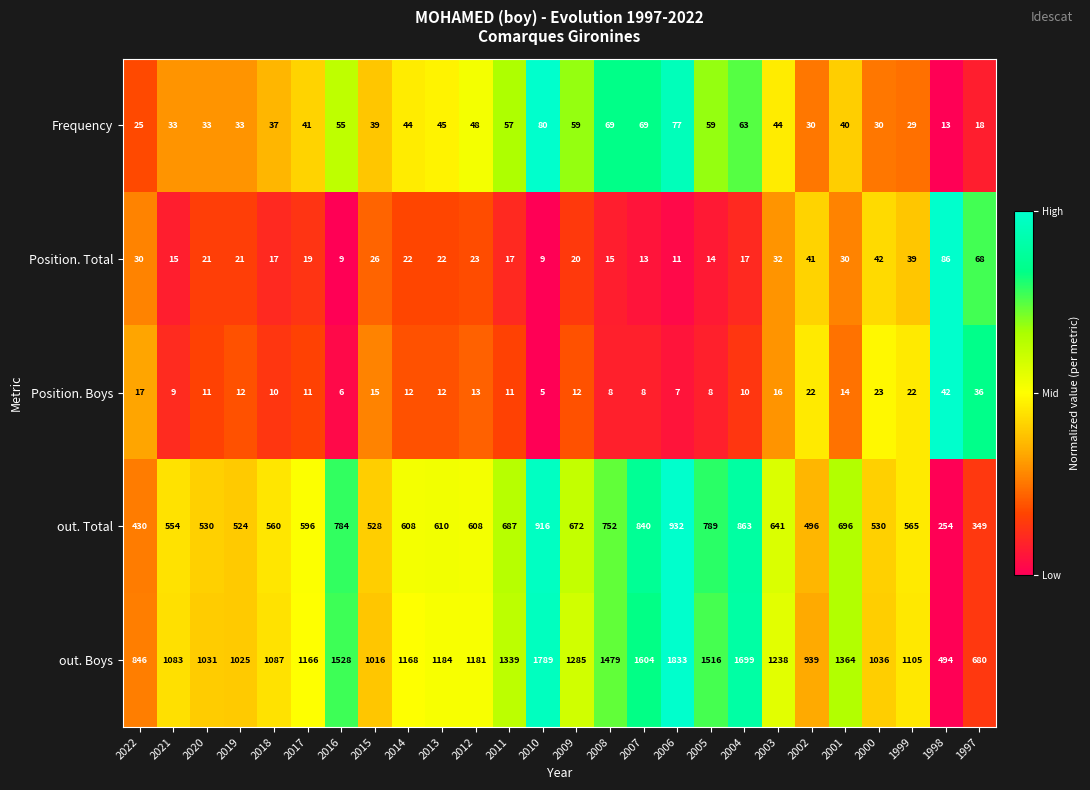

What is the total value across all series at 2004?

2652